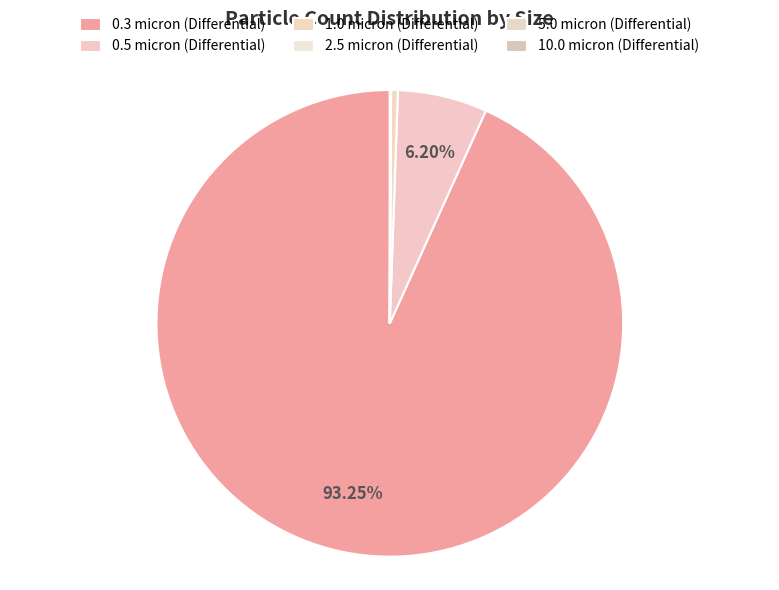

True or false: 2.5 micron (Differential) accounts for 0% of the total.

True